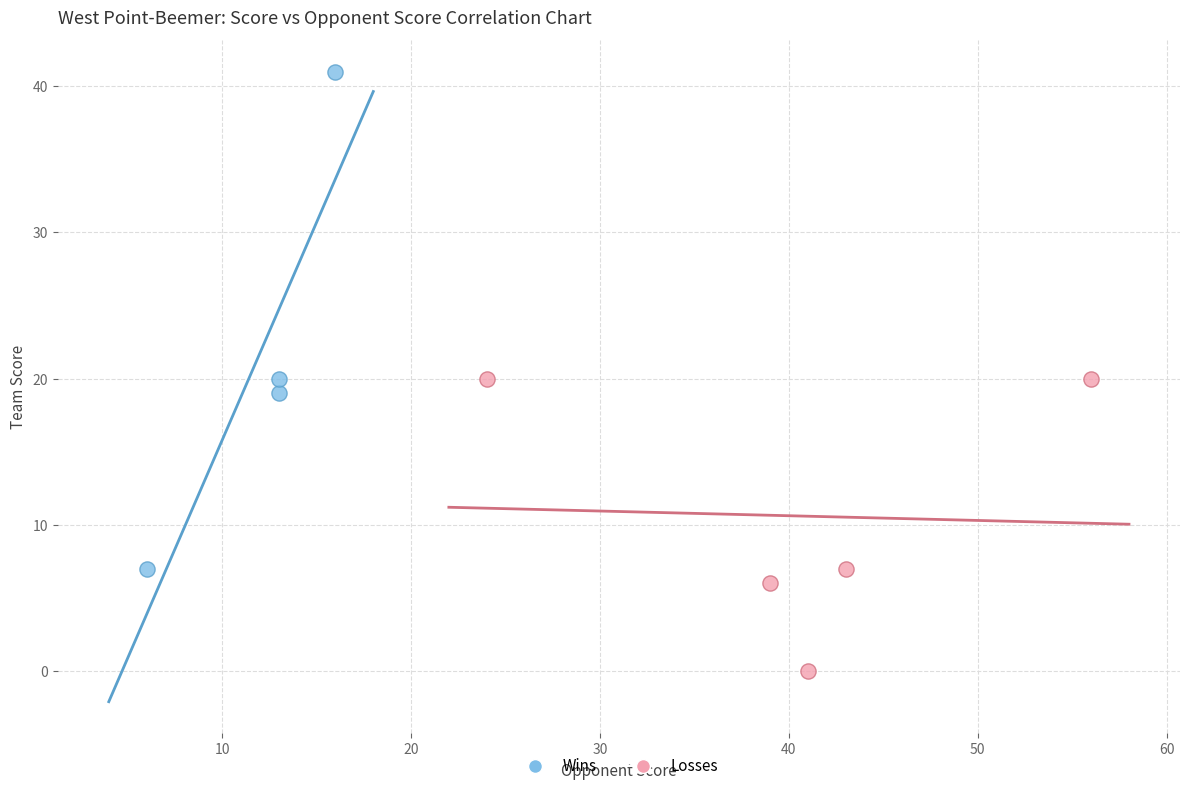

Which series contains the lowest Y value?

Losses